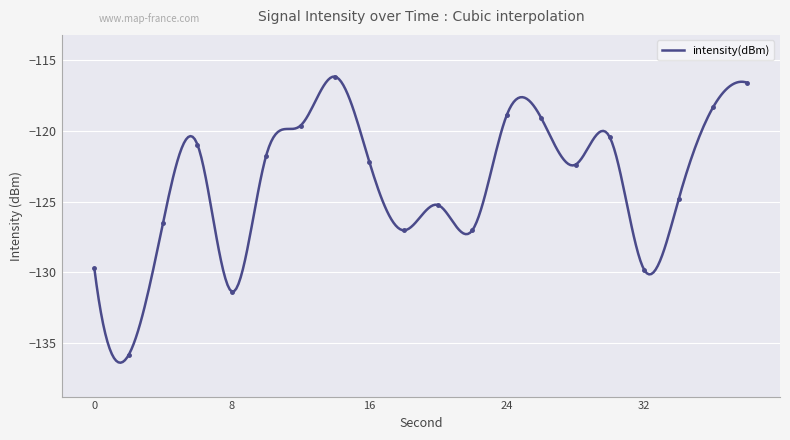

How many lines are shown in the chart?

1